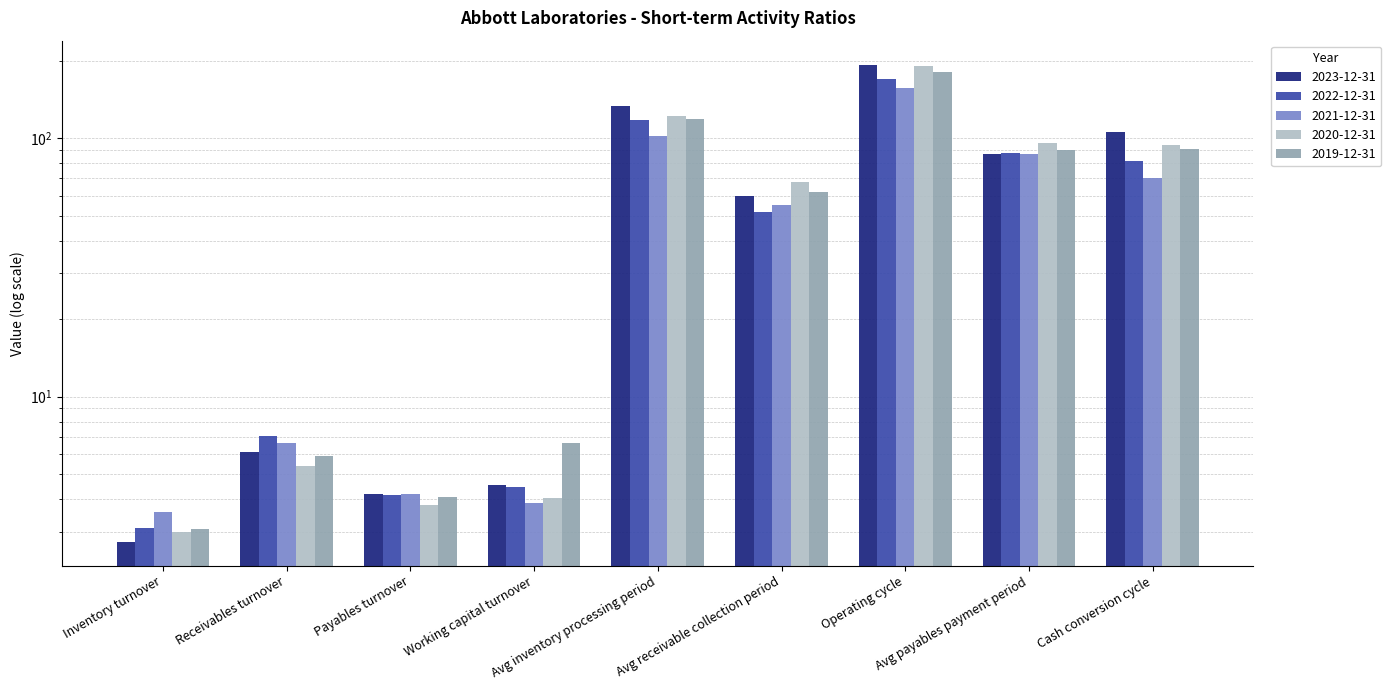

Which series changed the most between Payables turnover and Avg inventory processing period?

2023-12-31